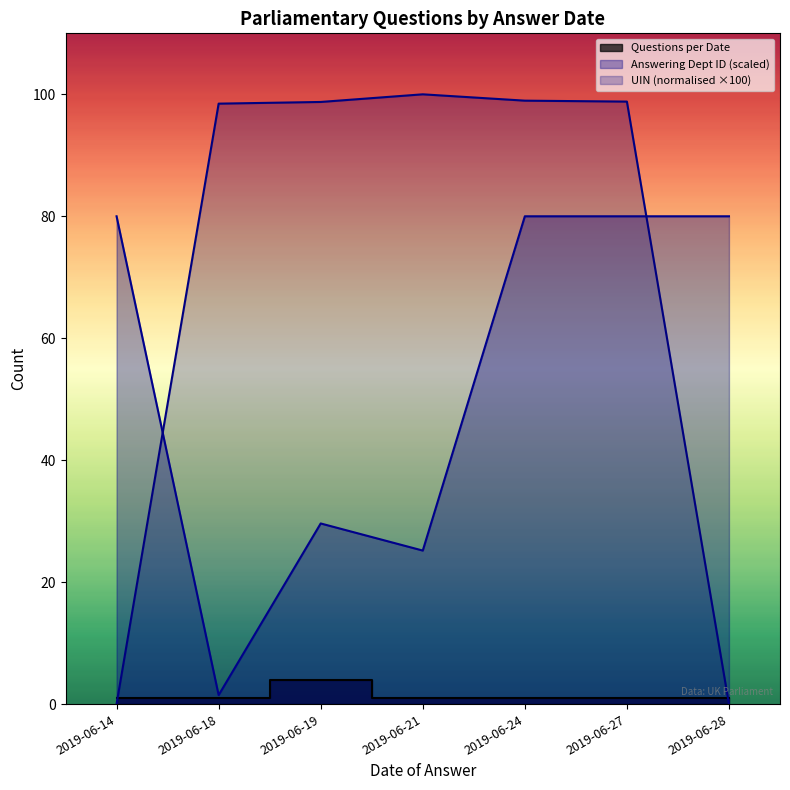

Approximately how many times larger is the value at 2019-06-14 compared to 2019-06-27?

1.0